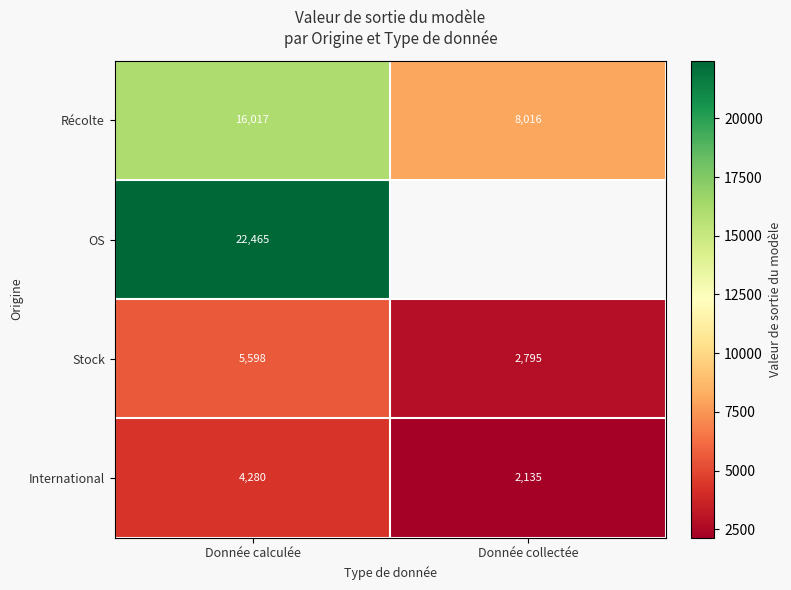

What is the smallest value displayed?

2134.5